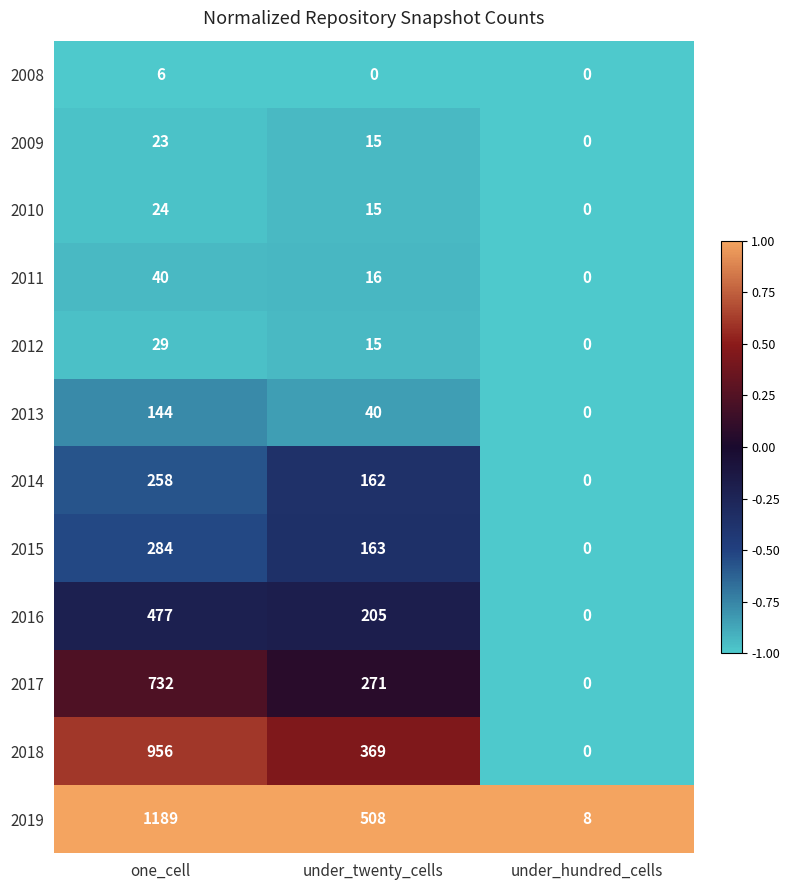

What is the difference between the highest and lowest values at under_twenty_cells?

508